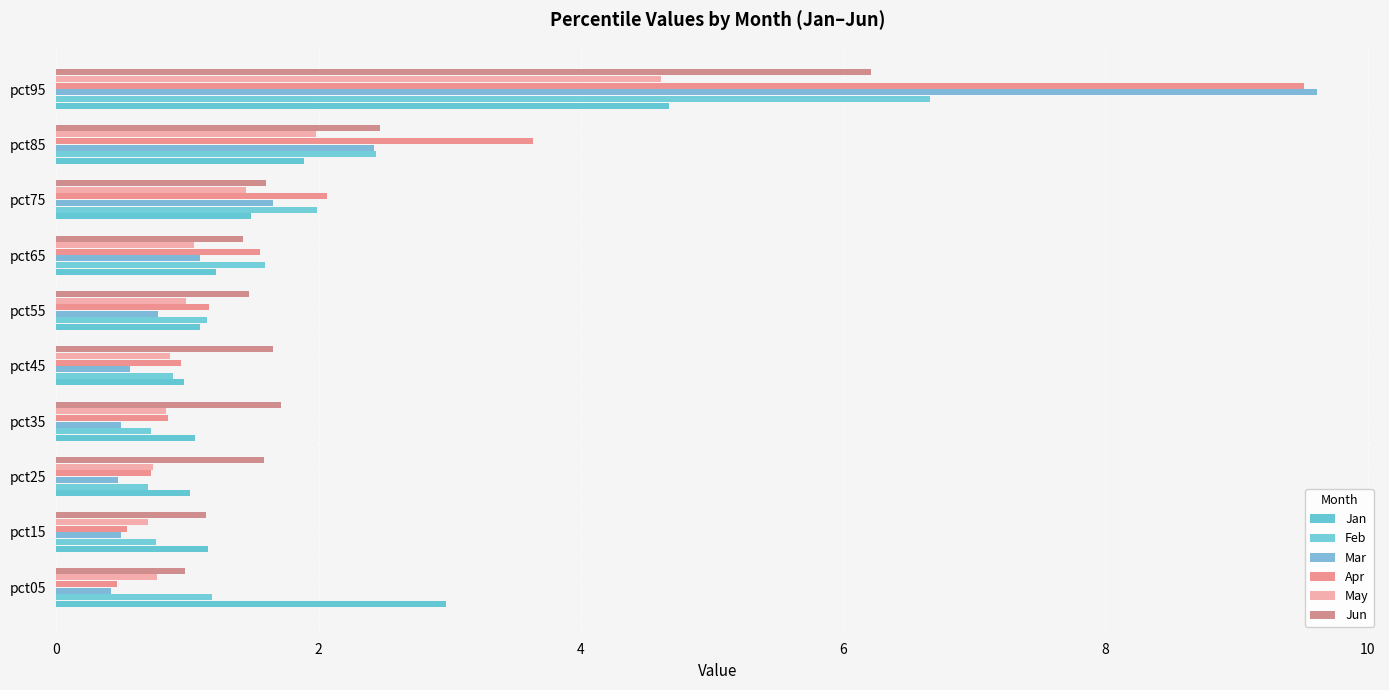

At which category is the sum across all series the highest?

pct95